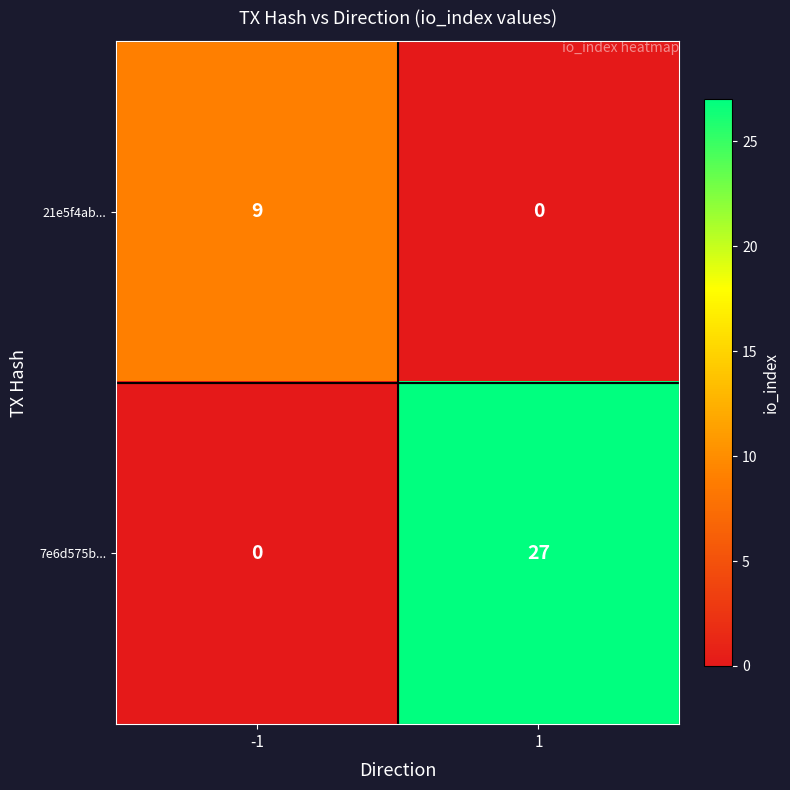

Count the number of data series in this chart.

2